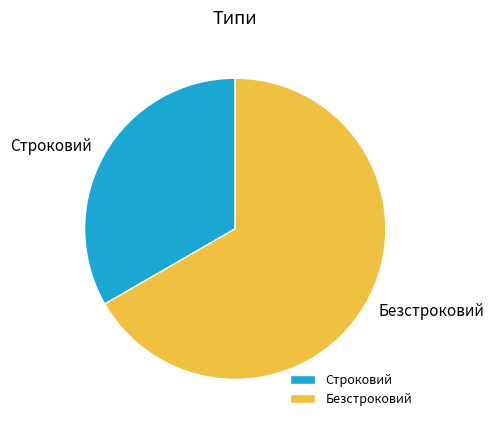

Is the sum of Безстроковий and Строковий greater than half?

Yes